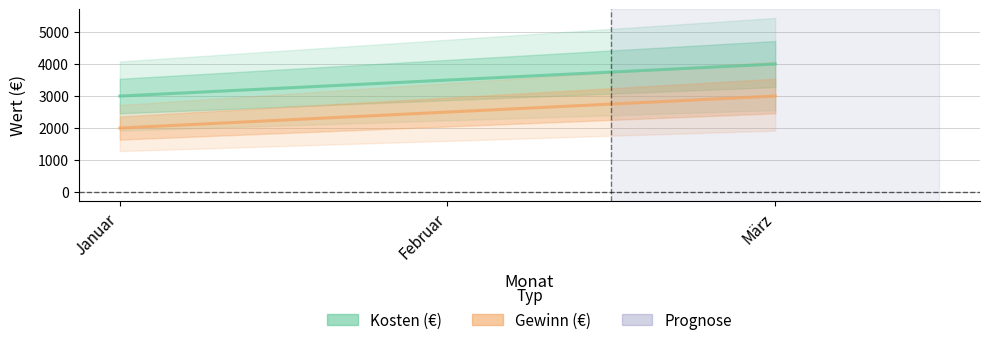

What is the label of the 1st point from the right?

März